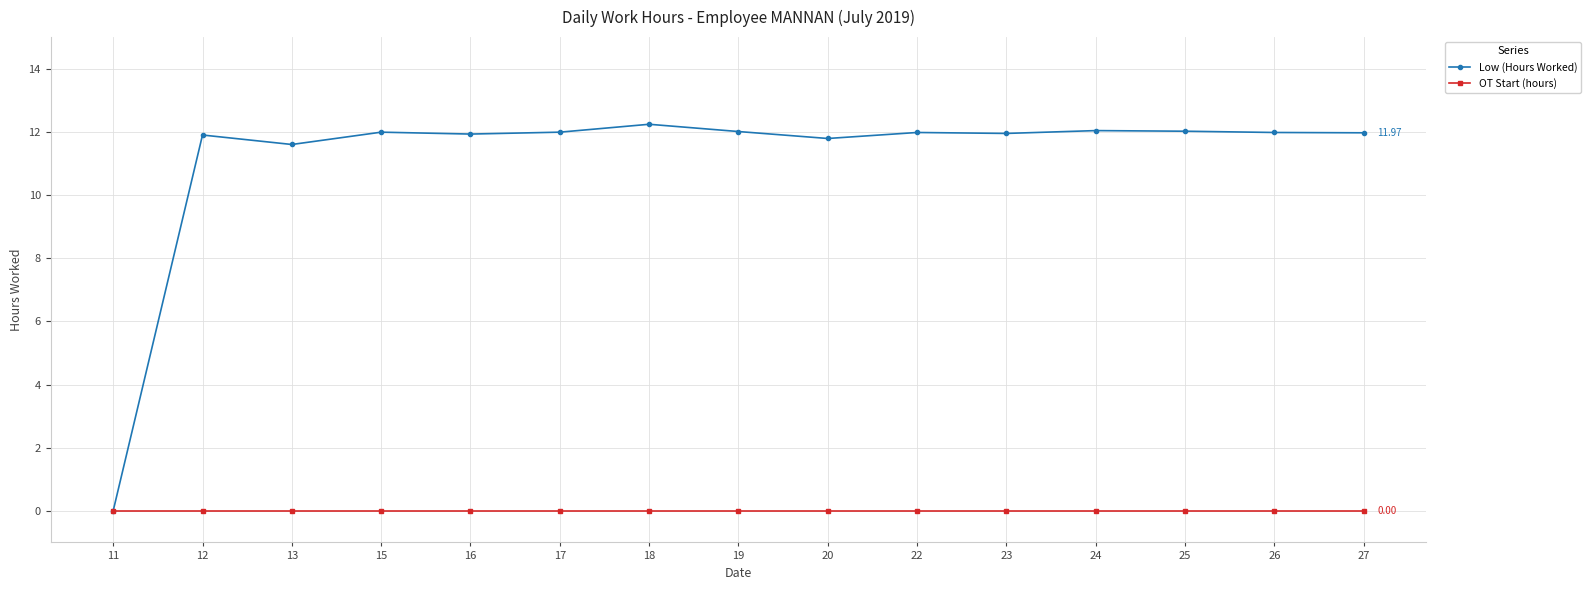

Which series has the widest spread of values?

Low (Hours Worked)